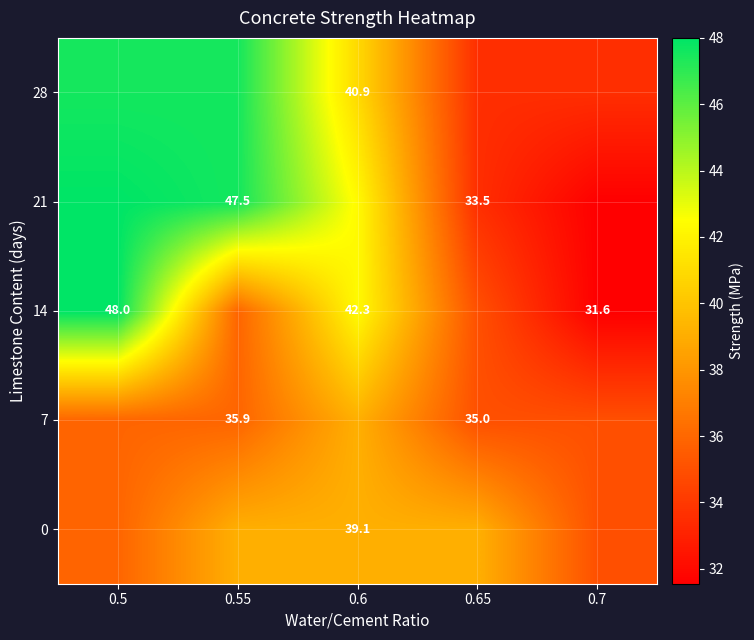

Count the number of data series in this chart.

5